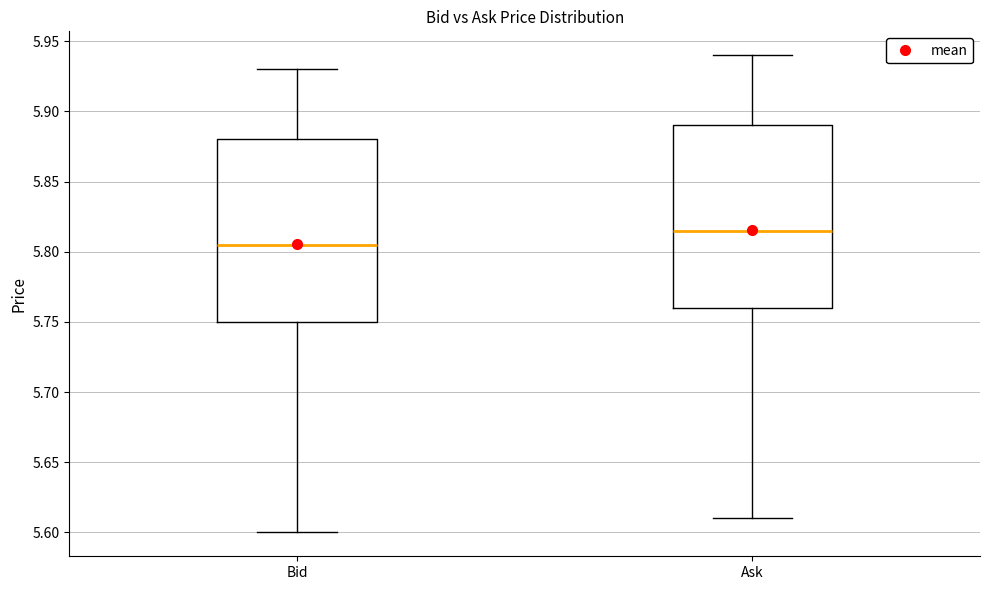

Where does the median line of the box for Ask sit on the y-axis? The values are not printed on the chart, so give them approximately, as read against the axis.

5.815